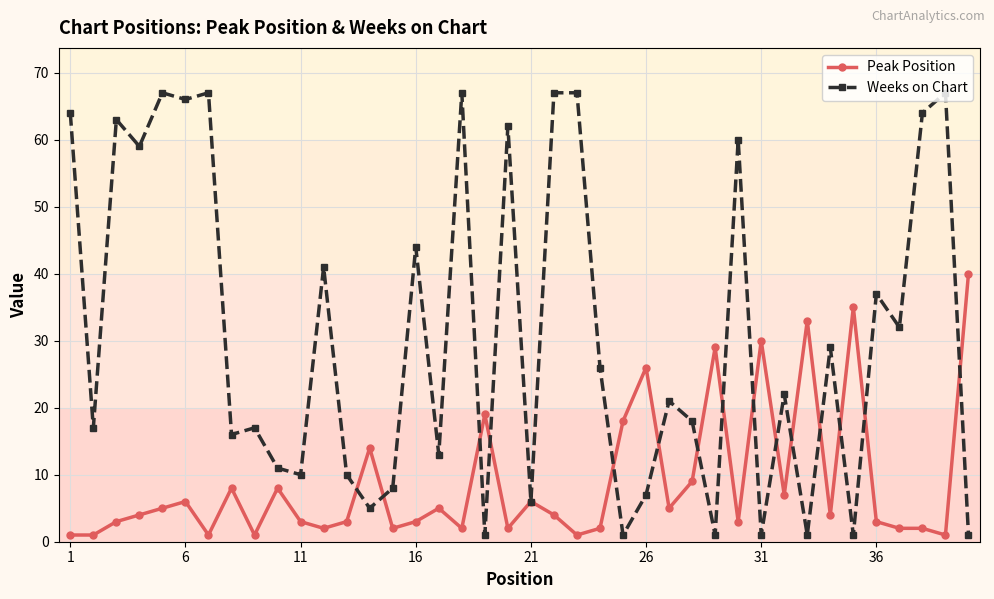

What is the minimum value for Peak Position?

1